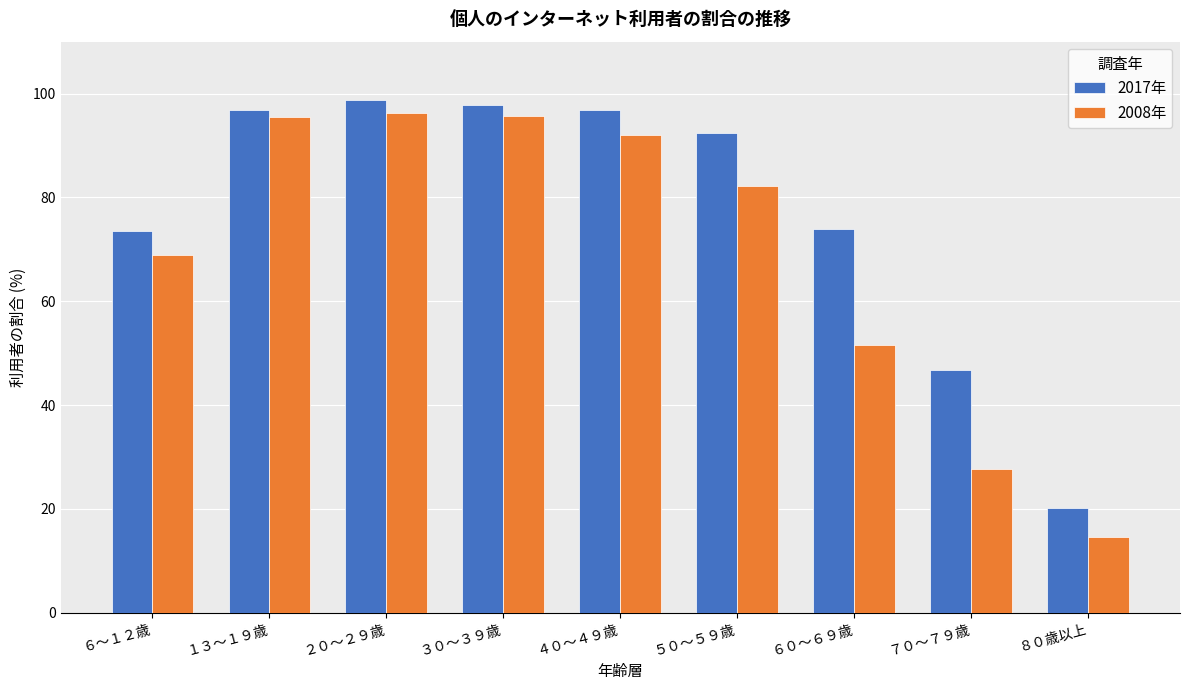

How many groups of bars are there?

9